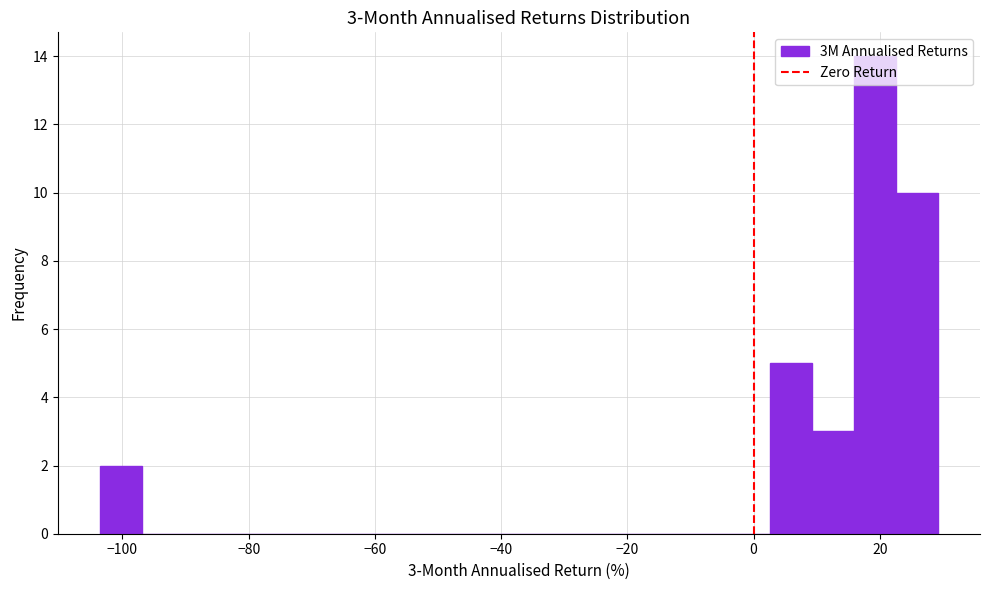

Around what value on the x-axis is the tallest bar? Give the approximate position of its centre, as read against the axis.

20